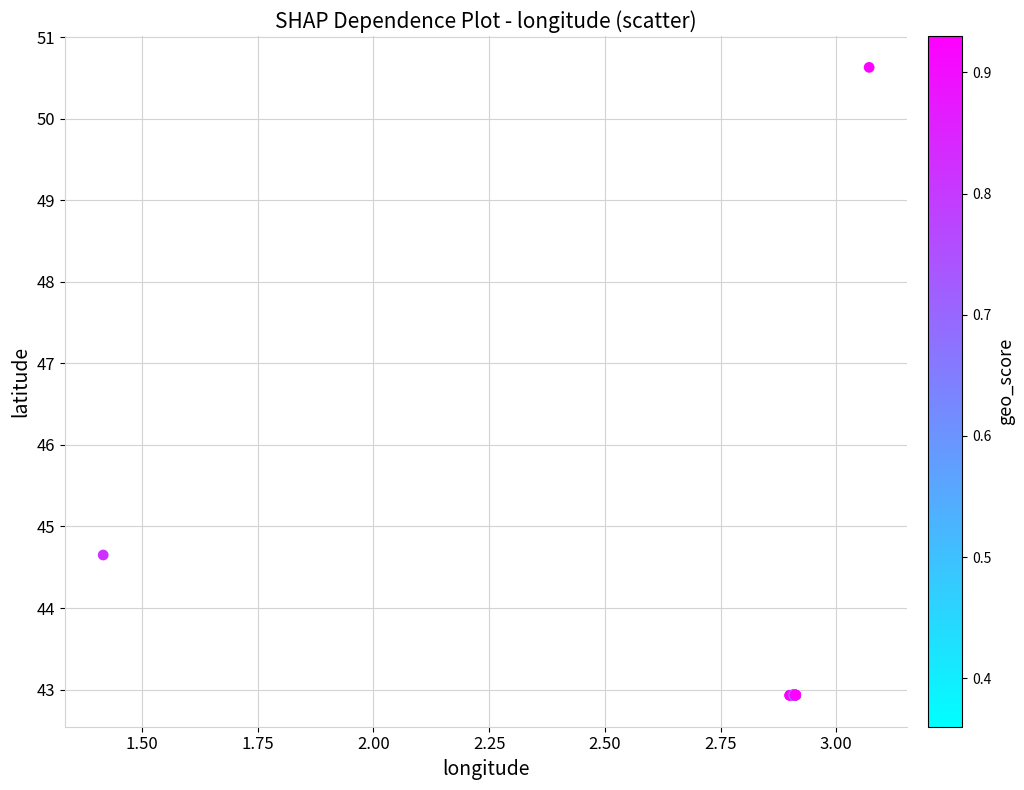

What Y value in the scatter plot is closest to 46?

44.7